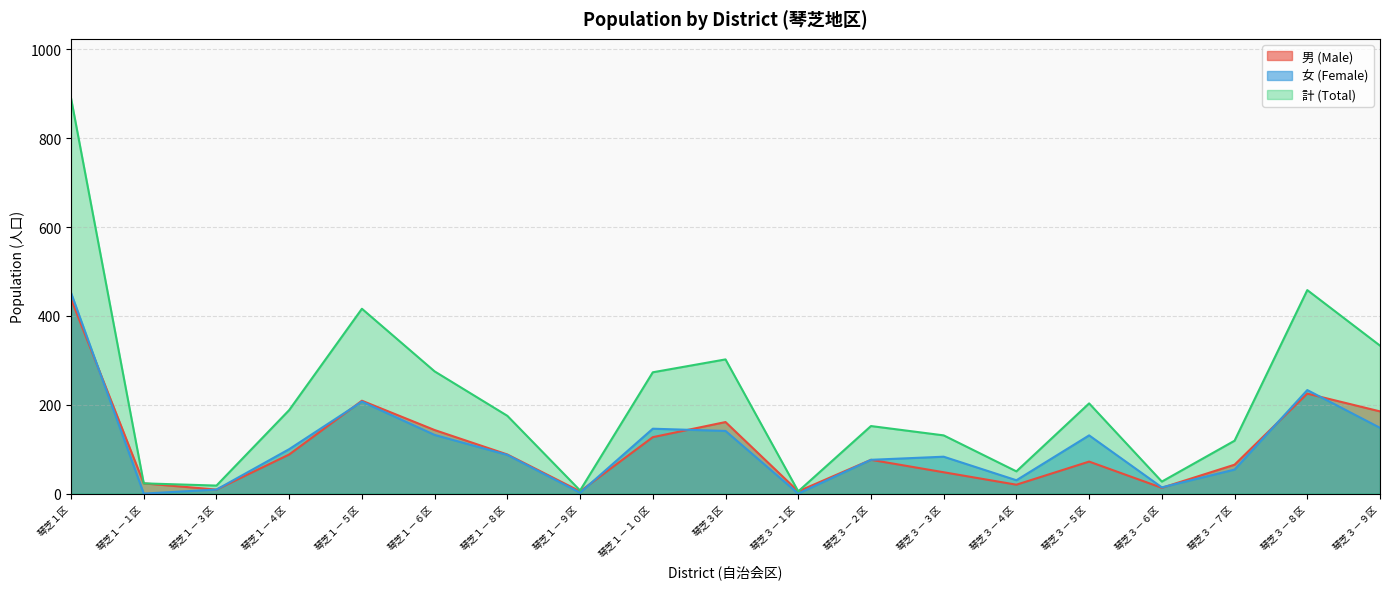

How many lines are shown in the chart?

3